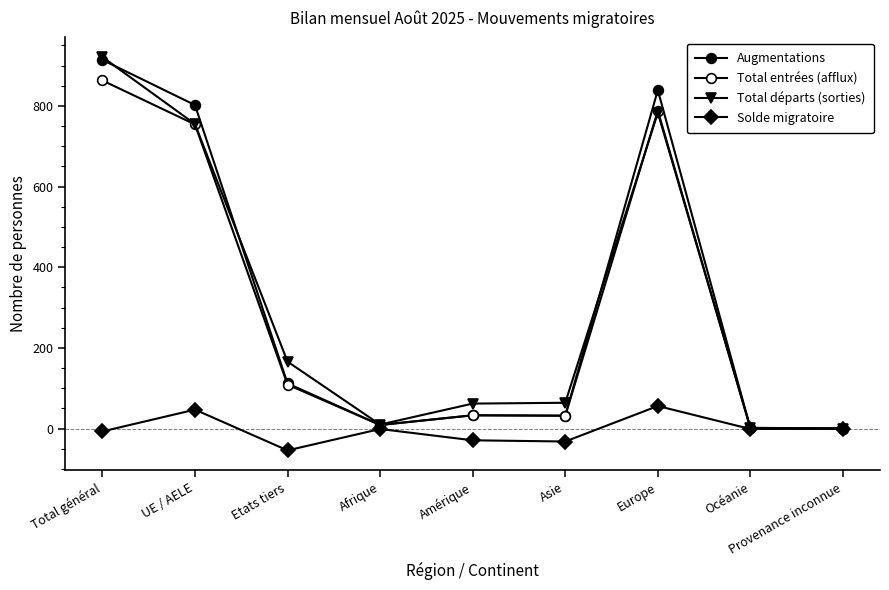

At which category does Augmentations reach its first local valley?

Afrique